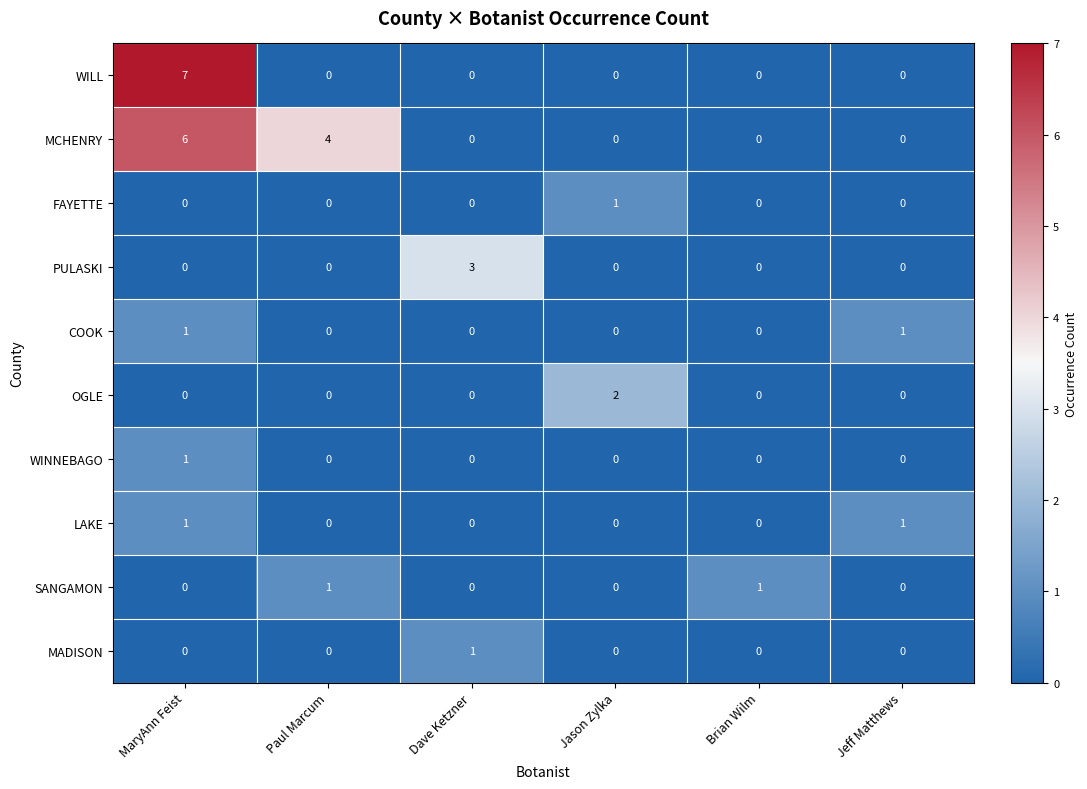

At which category is the sum across all series the highest?

MaryAnn Feist